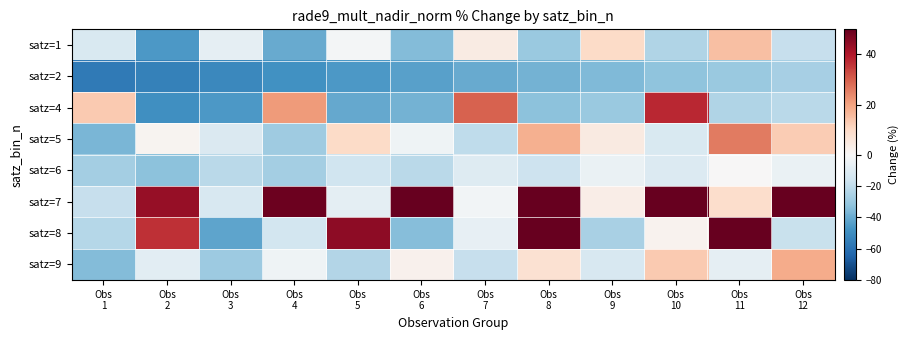

Reading left to right, list all the values displayed in this chart.

satz=1: Obs
1=-12.4	Obs
2=-45.9	Obs
3=-7.0	Obs
4=-40.4	Obs
5=-1.5	Obs
6=-35.0	Obs
7=3.9	Obs
8=-29.5	Obs
9=9.4	Obs
10=-24.1	Obs
11=14.9	Obs
12=-18.6
satz=2: Obs
1=-56.9	Obs
2=-54.1	Obs
3=-51.4	Obs
4=-48.7	Obs
5=-46.0	Obs
6=-43.2	Obs
7=-40.5	Obs
8=-37.8	Obs
9=-35.1	Obs
10=-32.3	Obs
11=-29.6	Obs
12=-26.9
satz=4: Obs
1=13.1	Obs
2=-48.9	Obs
3=-46.0	Obs
4=21.3	Obs
5=-40.7	Obs
6=-37.9	Obs
7=29.5	Obs
8=-32.5	Obs
9=-29.7	Obs
10=37.6	Obs
11=-24.3	Obs
12=-21.5
satz=5: Obs
1=-36.4	Obs
2=1.5	Obs
3=-11.7	Obs
4=-28.2	Obs
5=9.7	Obs
6=-3.5	Obs
7=-20.1	Obs
8=17.9	Obs
9=4.7	Obs
10=-11.9	Obs
11=26.0	Obs
12=12.9
satz=6: Obs
1=-26.9	Obs
2=-32.7	Obs
3=-21.5	Obs
4=-27.2	Obs
5=-16.0	Obs
6=-21.8	Obs
7=-10.6	Obs
8=-16.3	Obs
9=-5.1	Obs
10=-10.9	Obs
11=0.4	Obs
12=-5.4
satz=7: Obs
1=-18.5	Obs
2=43.6	Obs
3=-13.1	Obs
4=49.0	Obs
5=-7.6	Obs
6=54.5	Obs
7=-2.2	Obs
8=59.9	Obs
9=3.3	Obs
10=65.4	Obs
11=8.7	Obs
12=70.8
satz=8: Obs
1=-22.9	Obs
2=36.7	Obs
3=-42.2	Obs
4=-14.7	Obs
5=44.9	Obs
6=-34.0	Obs
7=-6.5	Obs
8=53.0	Obs
9=-25.8	Obs
10=1.7	Obs
11=61.2	Obs
12=-17.6
satz=9: Obs
1=-34.5	Obs
2=-8.6	Obs
3=-29.1	Obs
4=-3.2	Obs
5=-23.6	Obs
6=2.3	Obs
7=-18.2	Obs
8=7.8	Obs
9=-12.7	Obs
10=13.2	Obs
11=-7.3	Obs
12=18.7